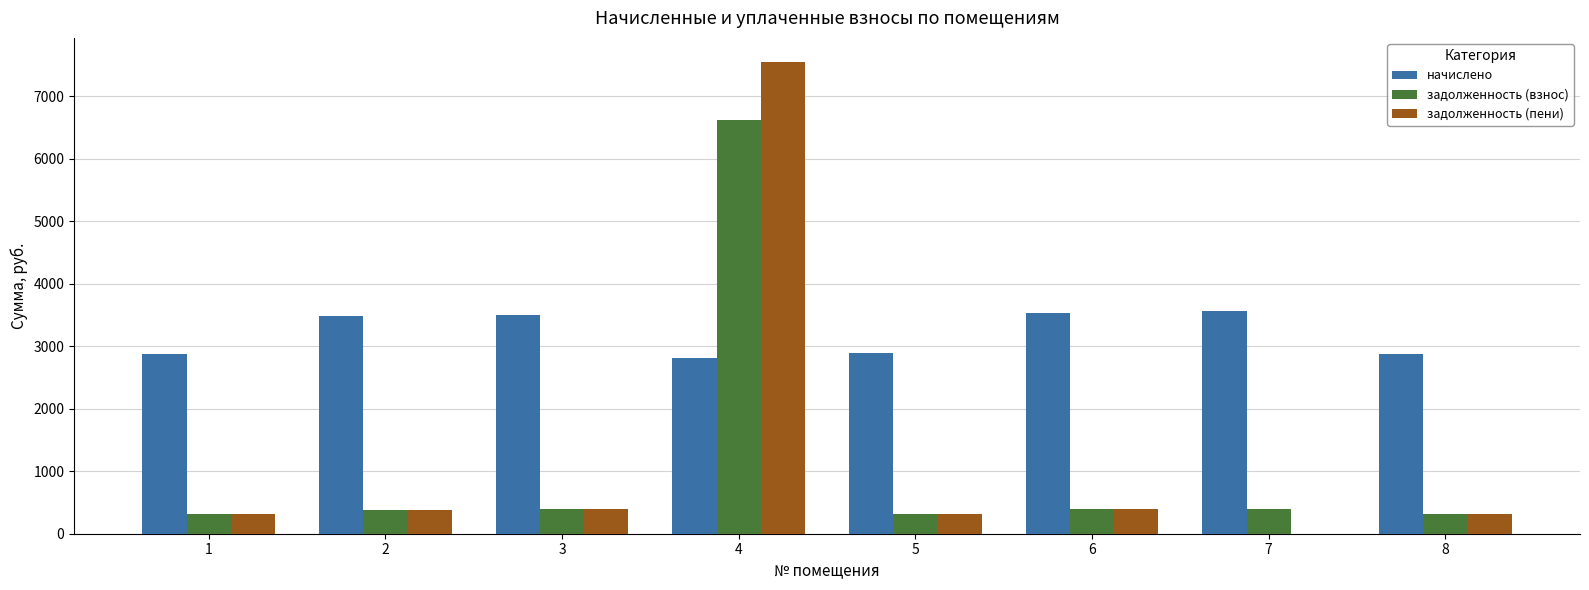

How many data points does each series have?

8